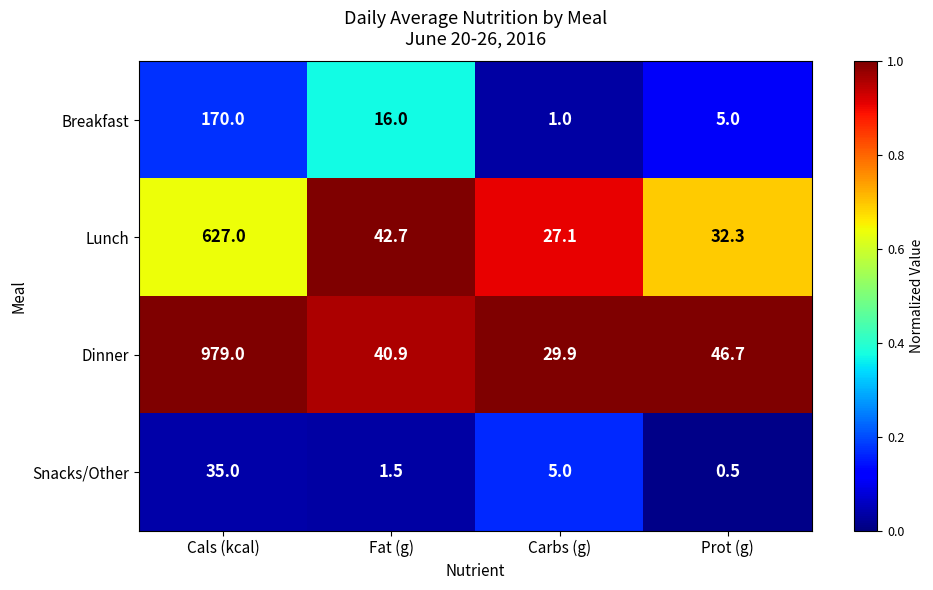

Is it true that Breakfast equals 5.0 at Prot (g)?

True